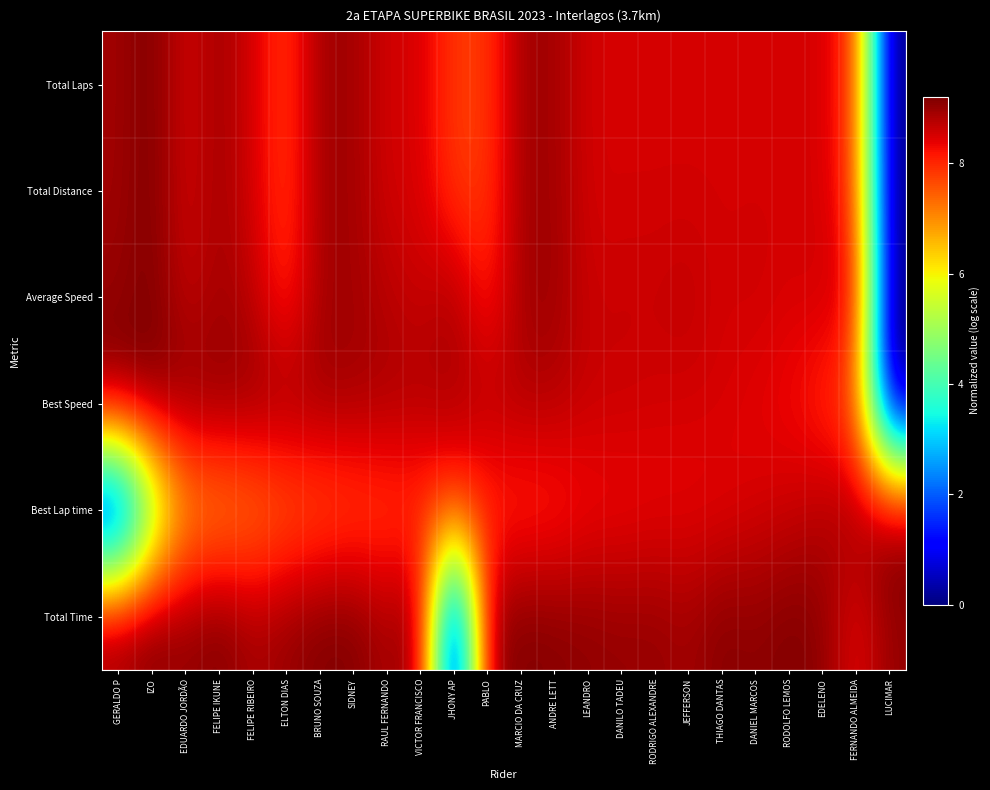

What is the spread (max minus min) of values at RAUL FERNANDO?

1.1